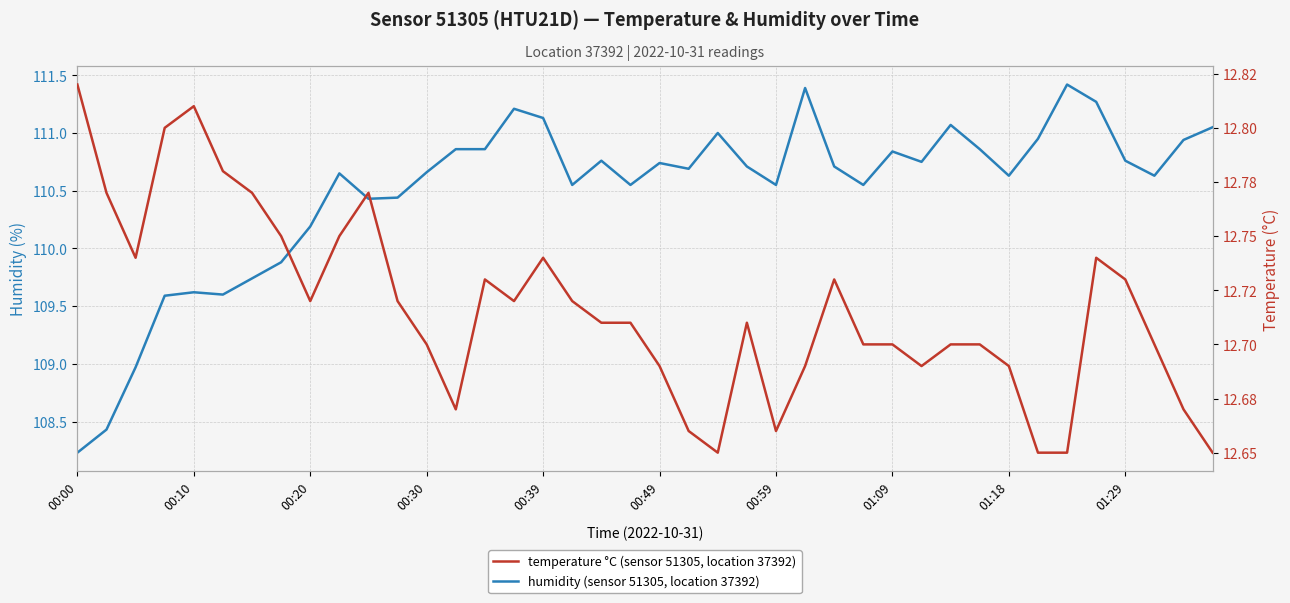

What is the minimum value for temperature °C (sensor 51305, location 37392)?

12.7